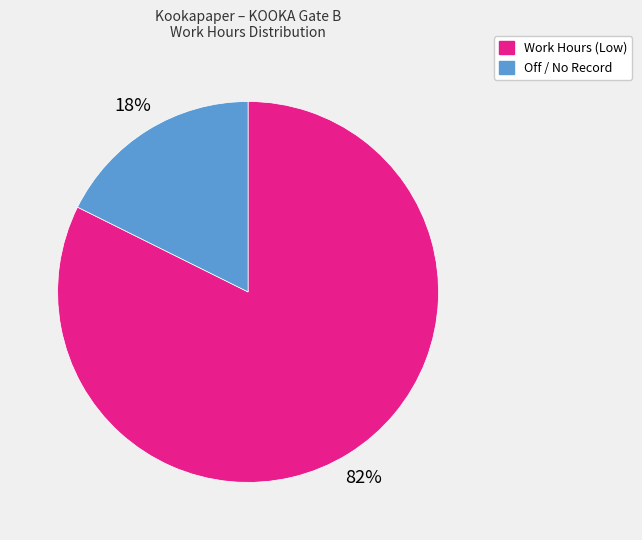

What percentage is the Work Hours (Low) slice, to the nearest percent?

82%